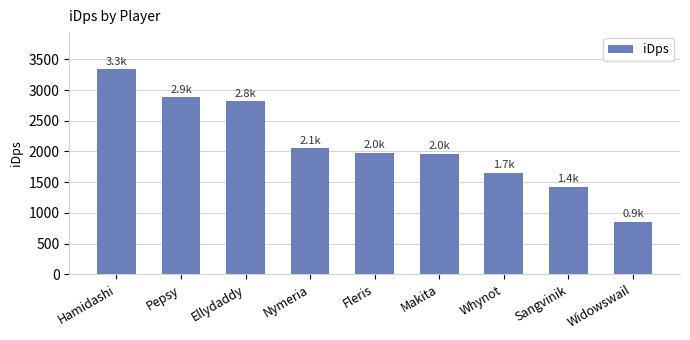

What is the difference between the maximum and second lowest values?

1920.4